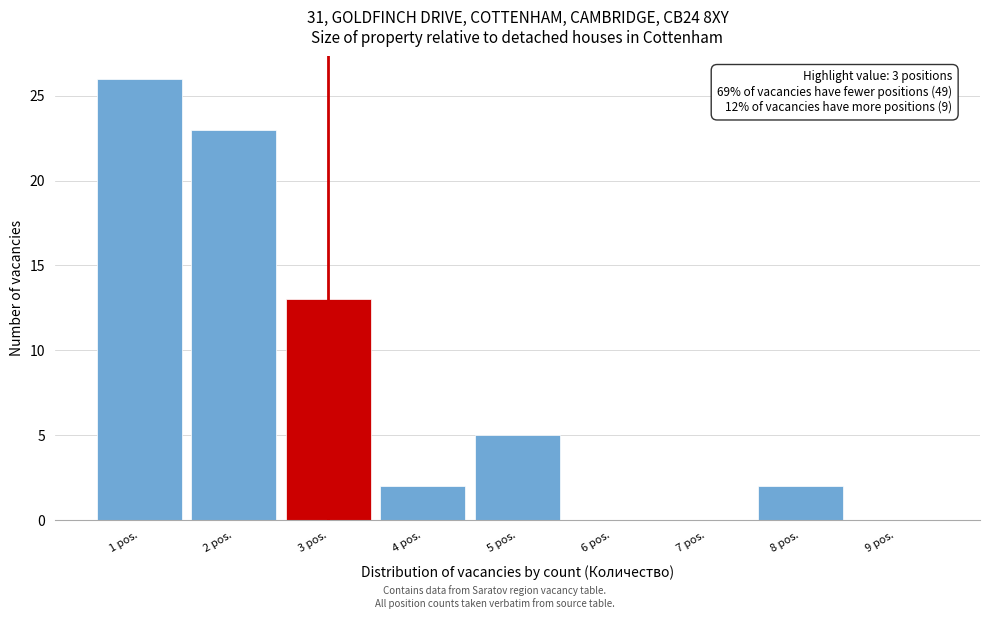

Over which range of the x-axis is the bar tallest?

0.5 to 1.5